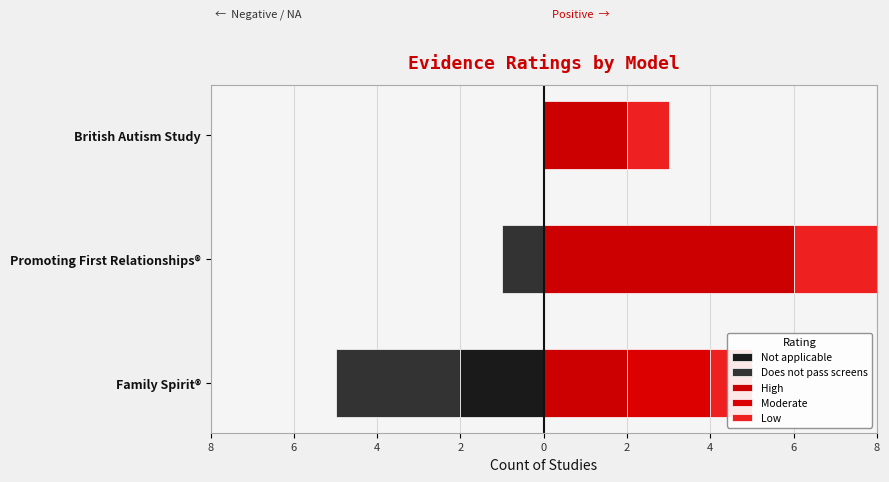

What value does the Not applicable series have at Family Spirit®?

-2